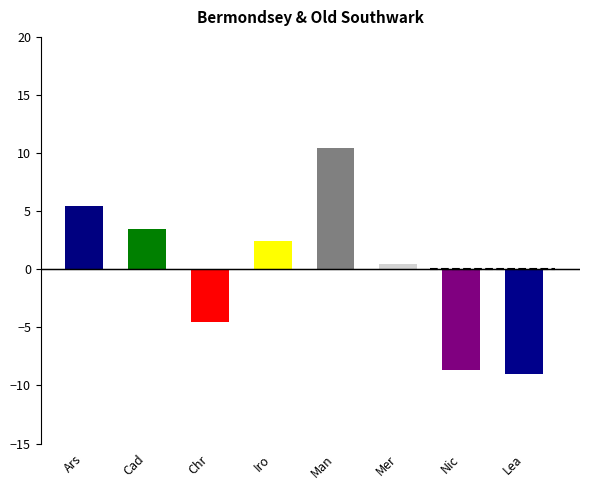

True or false: the data shows 0.8 at Lead.

False